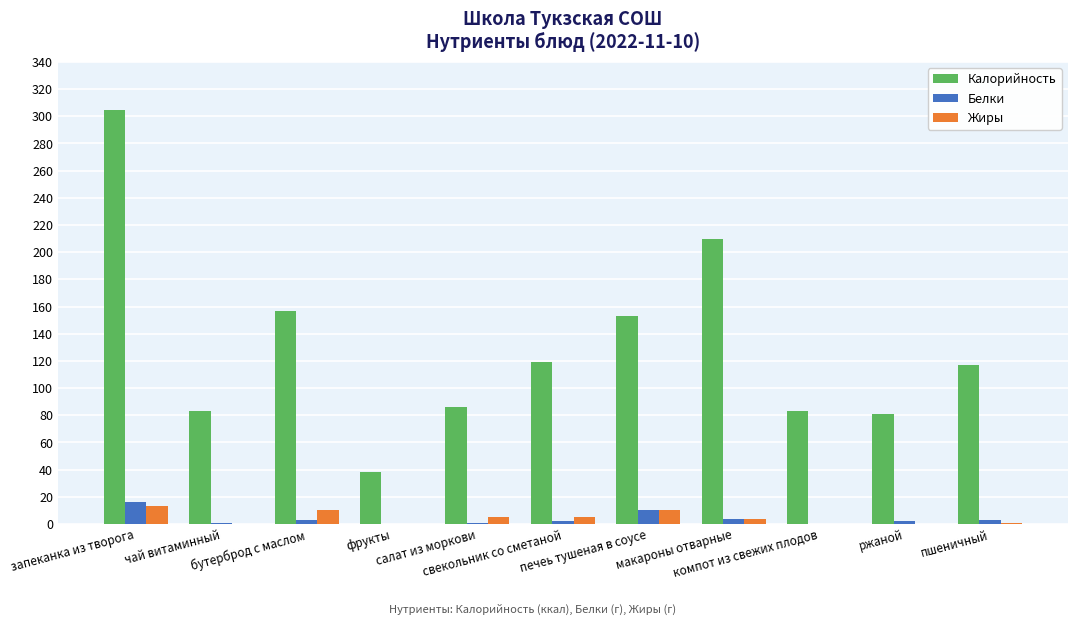

Where does the Жиры series first go above 4?

запеканка из творога